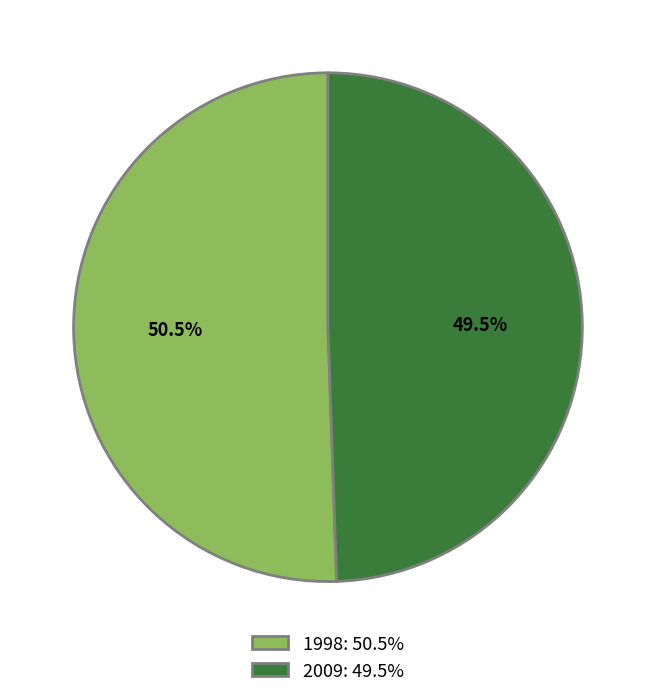

What is the smallest slice in the pie chart?

2009